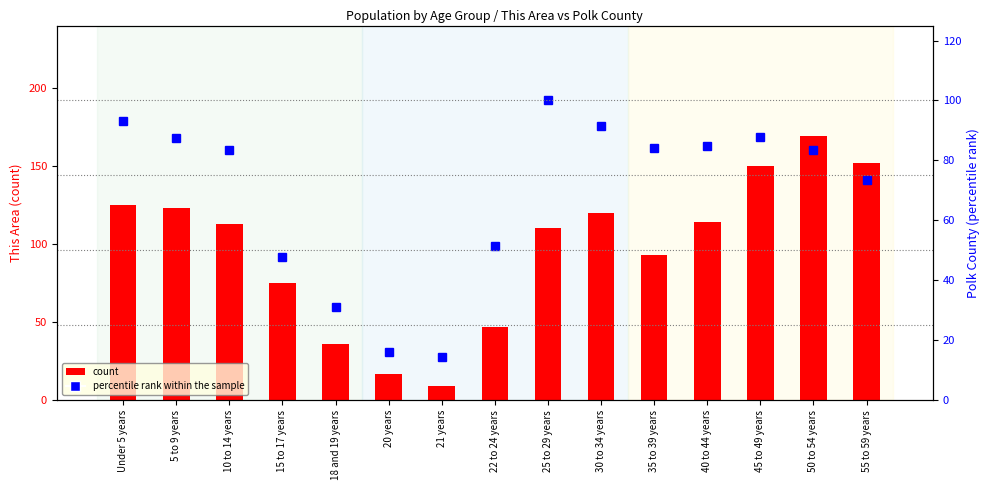

Between 30 to 34 years and 45 to 49 years, which is larger?

45 to 49 years